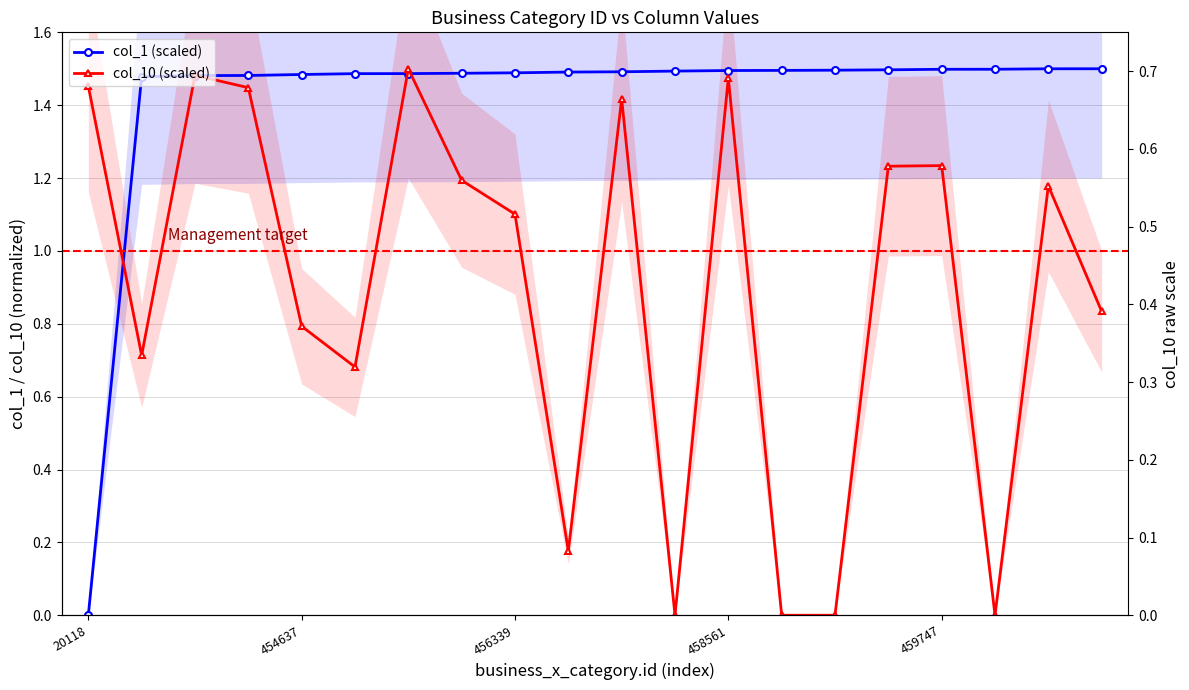

Which series has the widest spread of values?

col_1 (scaled)